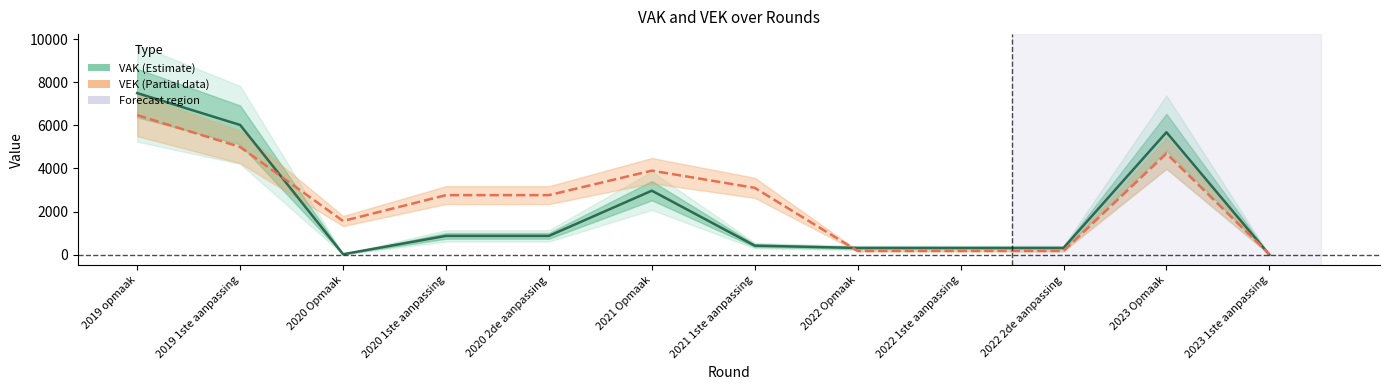

Is it true that VAK equals 10 at 2020 Opmaak?

False